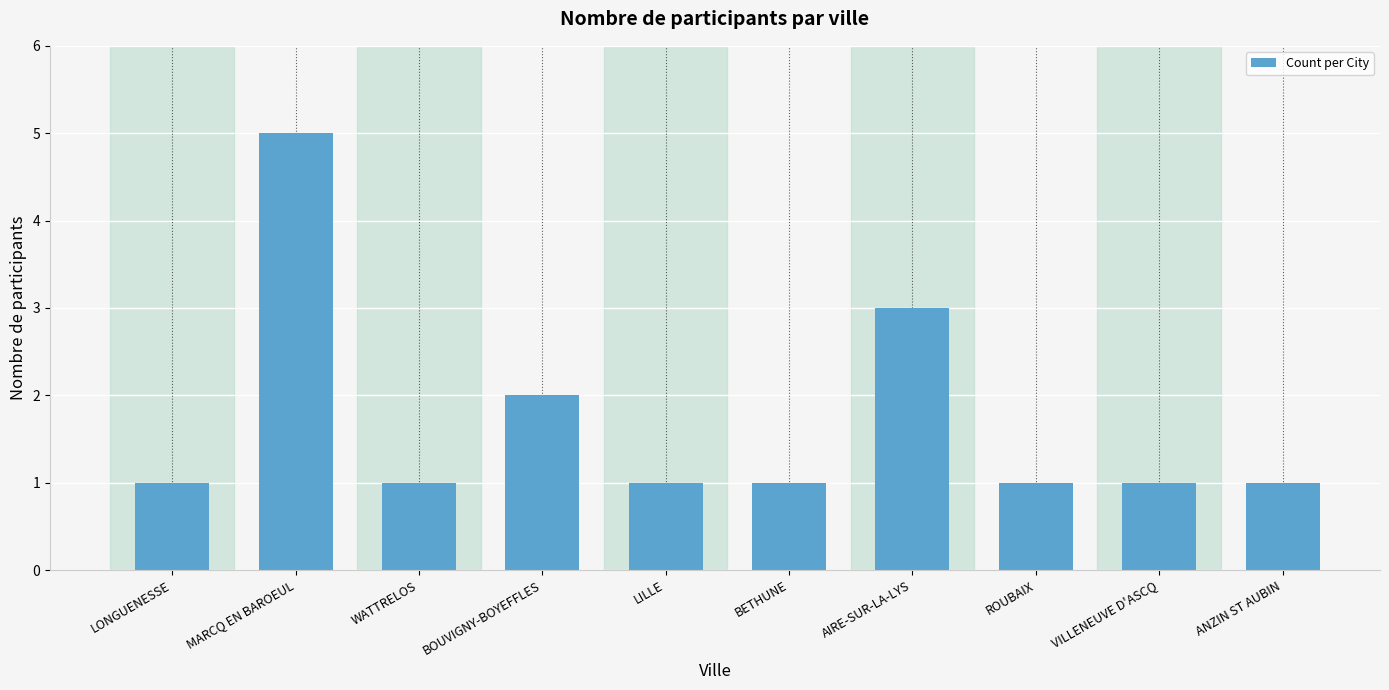

Which has a higher value, BOUVIGNY-BOYEFFLES or LONGUENESSE?

BOUVIGNY-BOYEFFLES